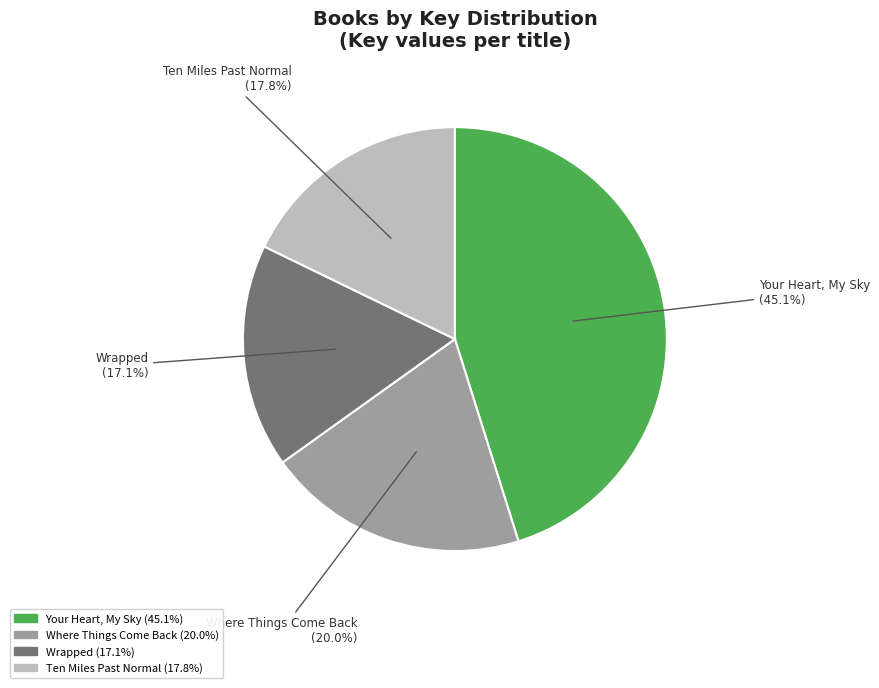

To the nearest percent, what is the difference between the Where Things Come Back and Your Heart, My Sky slice percentages?

25%